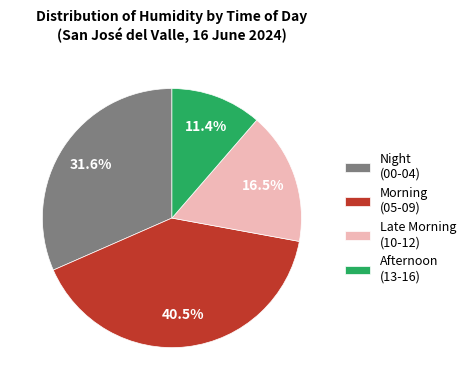

How much of the chart is everything except Afternoon (13-16)?

88.6%